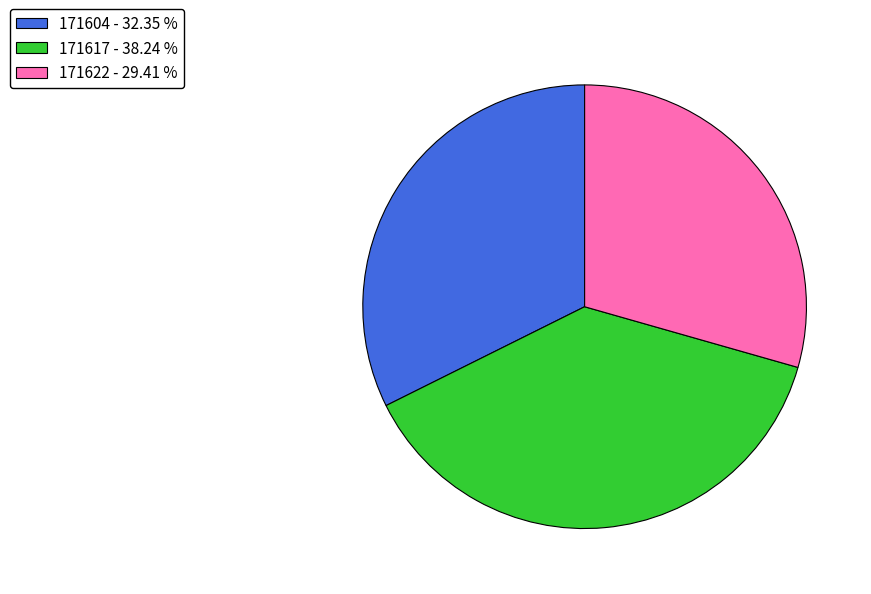

Is the sum of 171604 - 32.35 % and 171622 - 29.41 % greater than half?

Yes